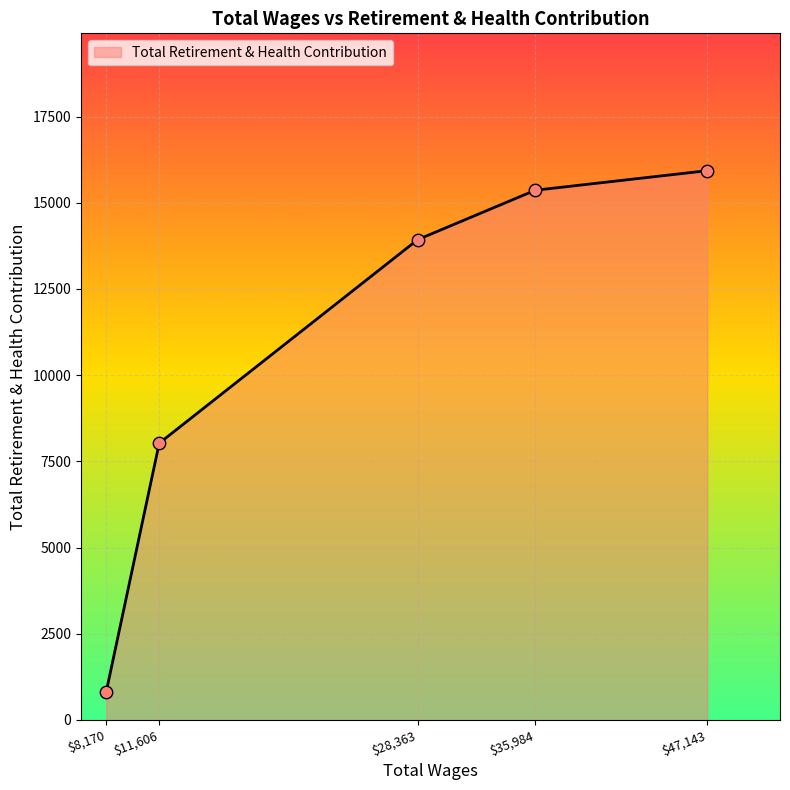

What is the greatest value displayed?

15930